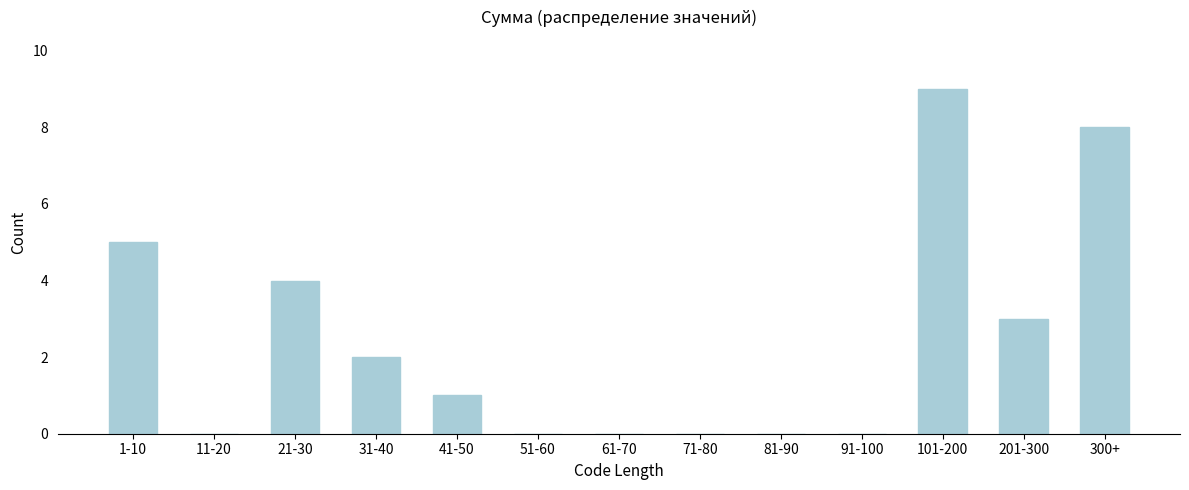

Reading left to right, extract all data points from this chart.

1-10=5	11-20=0	21-30=4	31-40=2	41-50=1	51-60=0	61-70=0	71-80=0	81-90=0	91-100=0	101-200=9	201-300=3	300+=8